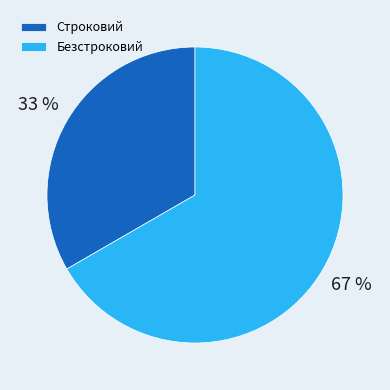

Rank the categories by value from highest to lowest.

Безстроковий, Строковий